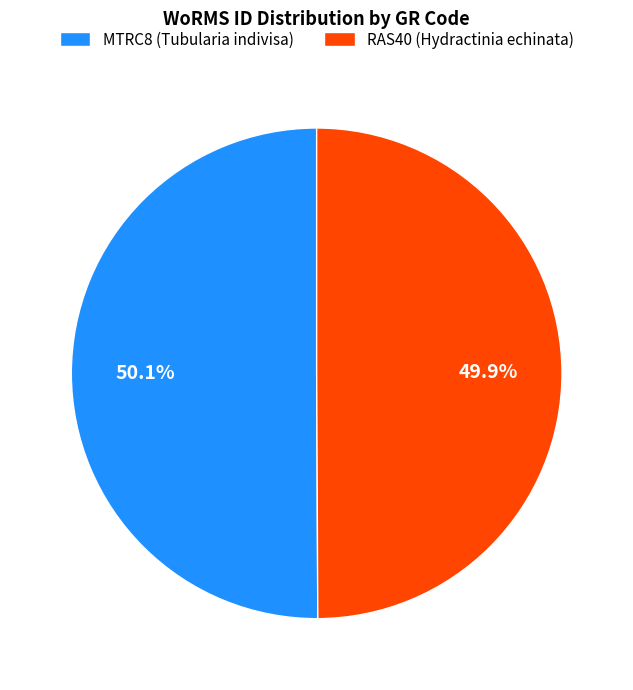

Is the sum of RAS40 (Hydractinia echinata) and MTRC8 (Tubularia indivisa) greater than half?

Yes